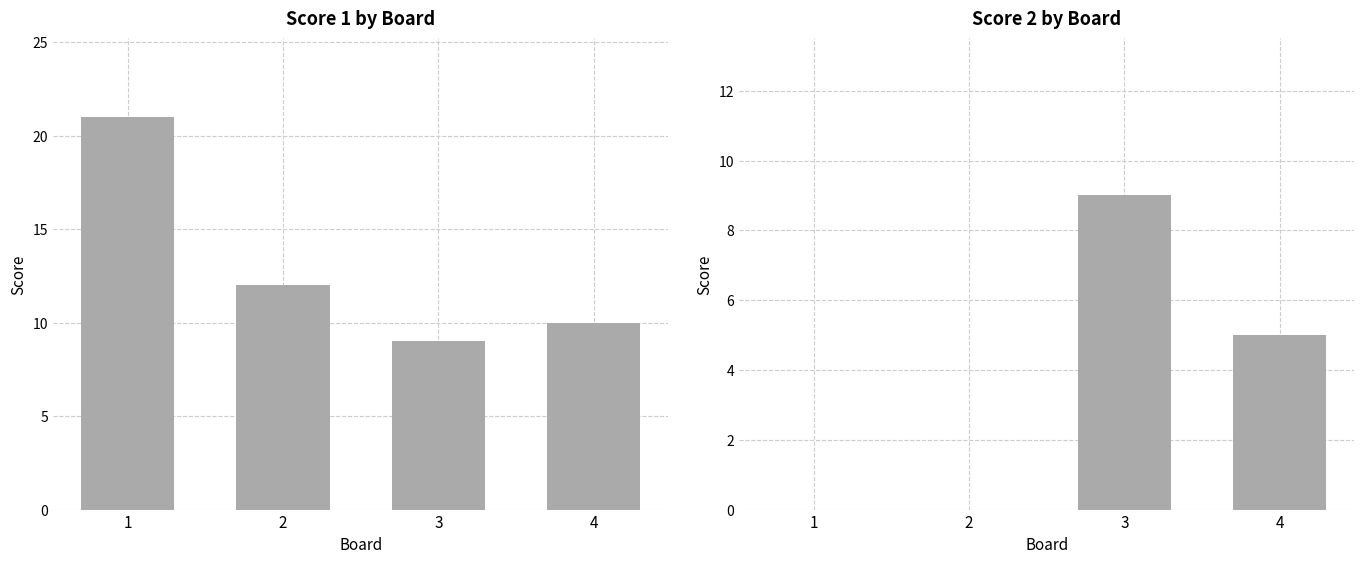

Reading left to right, transcribe all the data shown in this chart.

Score 1: 21	12	9	10
Score 2: 0	0	9	5